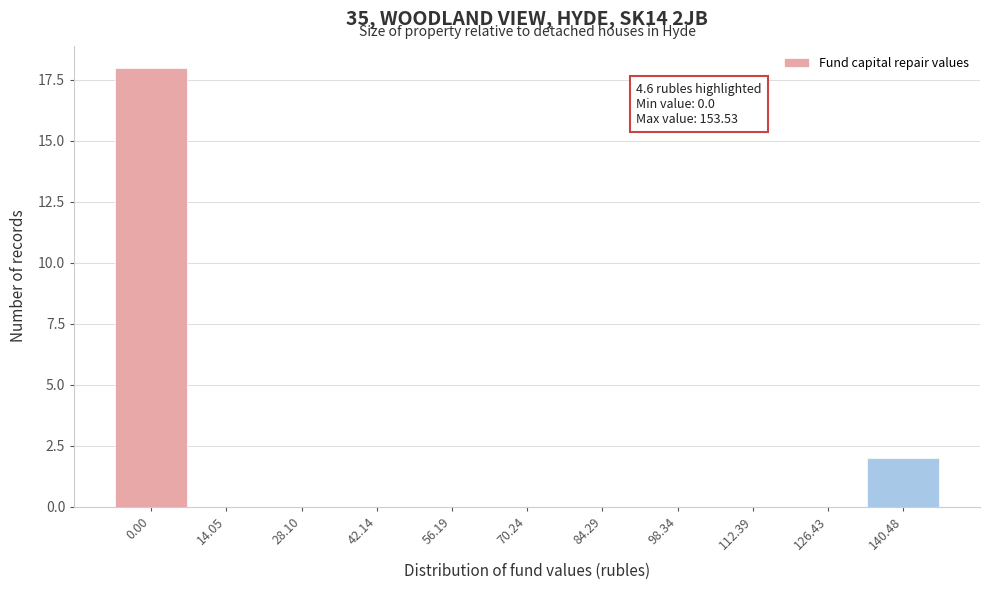

Reading left to right, what are all the values shown in this chart?

0.00=18	14.05=0	28.10=0	42.14=0	56.19=0	70.24=0	84.29=0	98.34=0	112.39=0	126.43=0	140.48=2